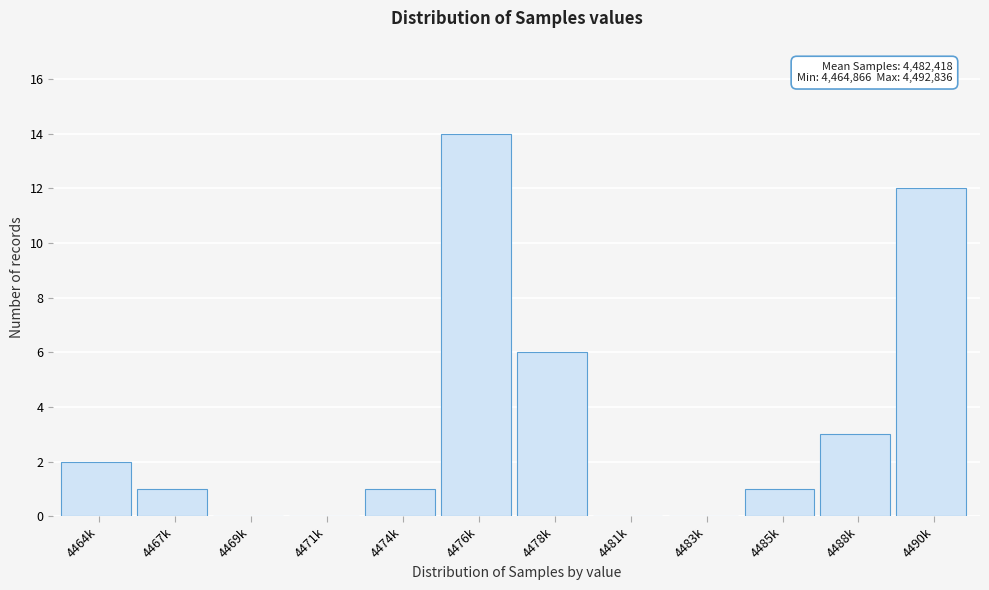

Reading left to right, list all the values displayed in this chart.

4464k=2	4467k=1	4469k=0	4471k=0	4474k=1	4476k=14	4478k=6	4481k=0	4483k=0	4485k=1	4488k=3	4490k=12